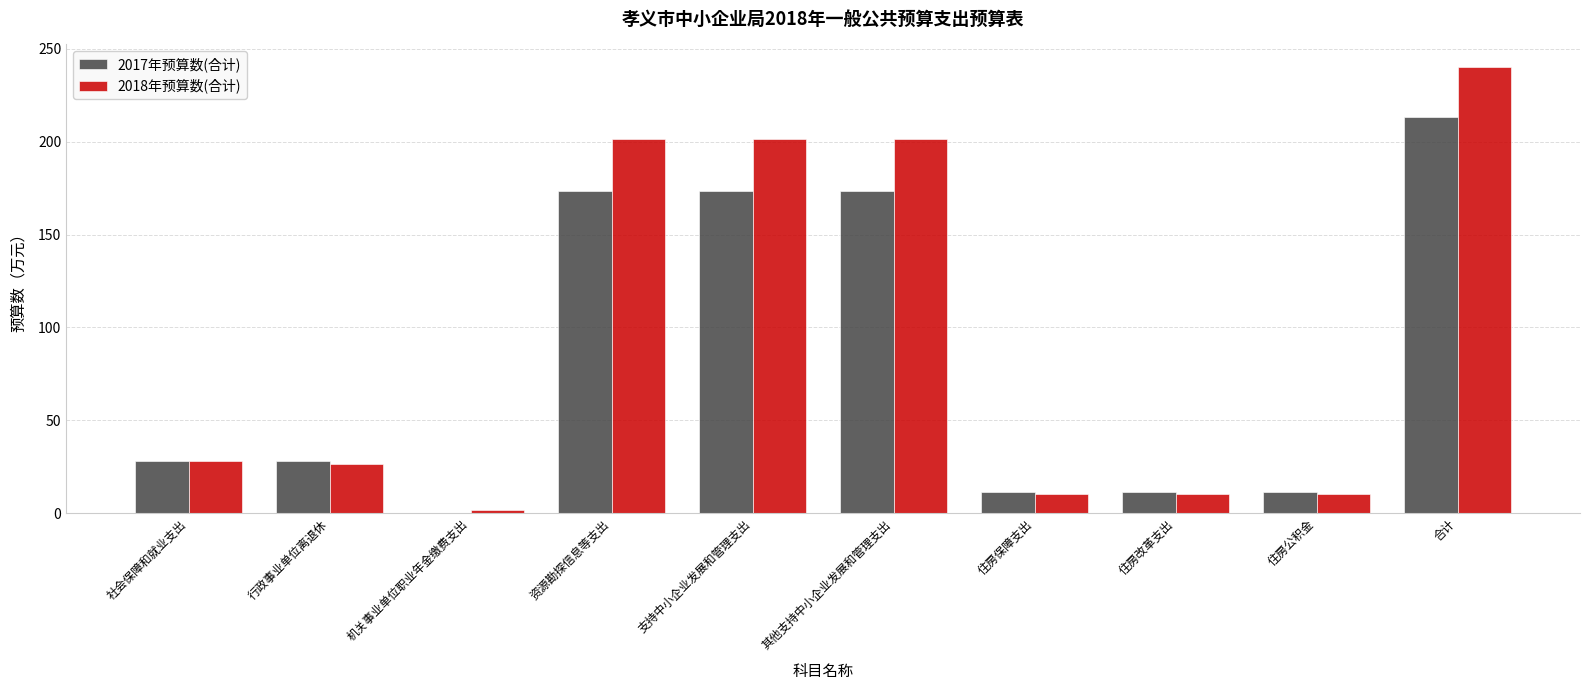

What is the total value across all series at 支持中小企业发展和管理支出?

374.9